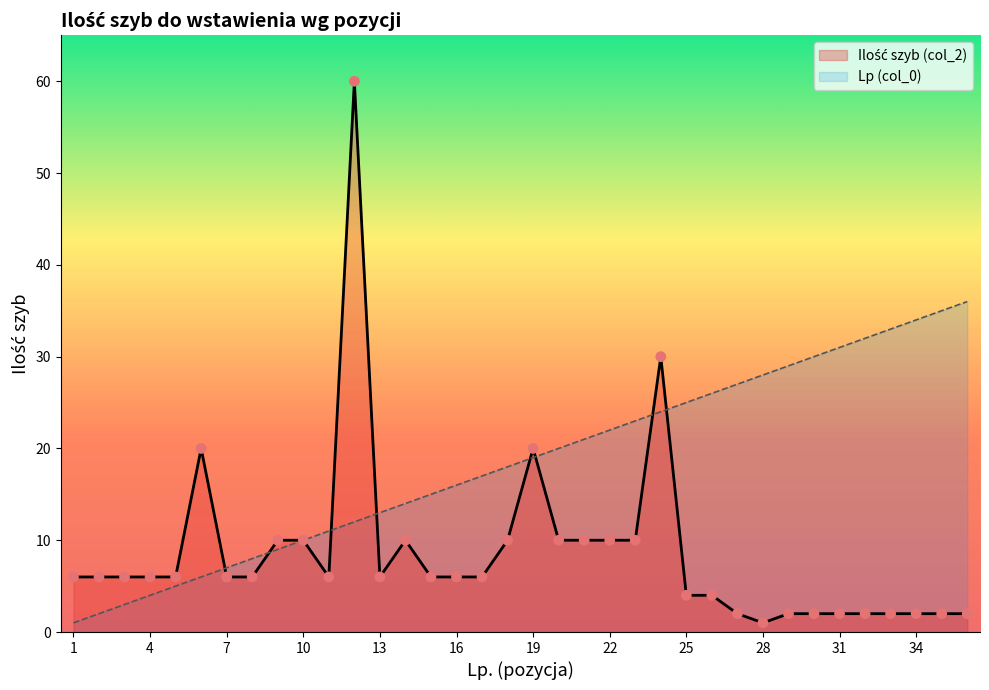

Is the value of Ilość szyb (col_2) at 3 greater than the value of Lp (col_0) at 20?

No